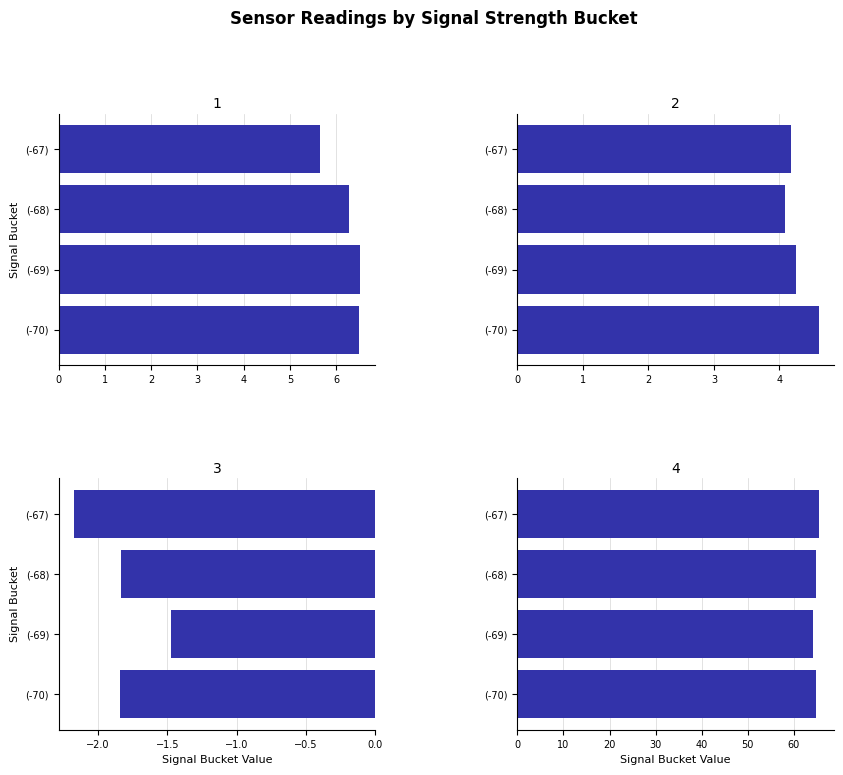

Reading right to left, extract all data points from this chart.

Mean SDS_P1: 5.7	6.3	6.5	6.5
Mean SDS_P2: 4.2	4.1	4.2	4.6
Mean BME280 Temp: -2.2	-1.8	-1.5	-1.8
Mean BME280 Humidity: 65.5	64.8	64.2	64.8